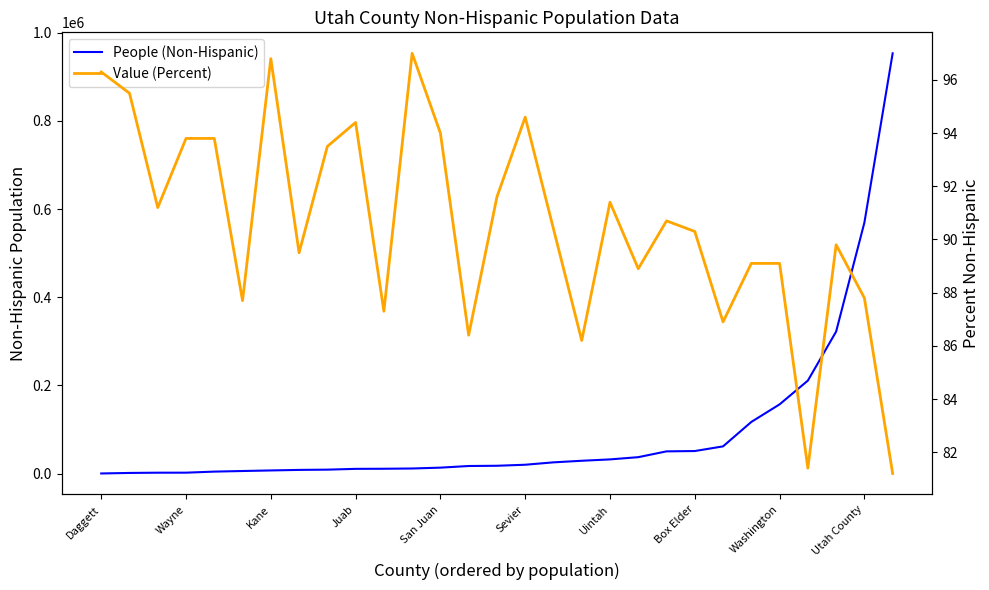

What is the sum of the Value (Percent) values at Uintah and 17?

183.0